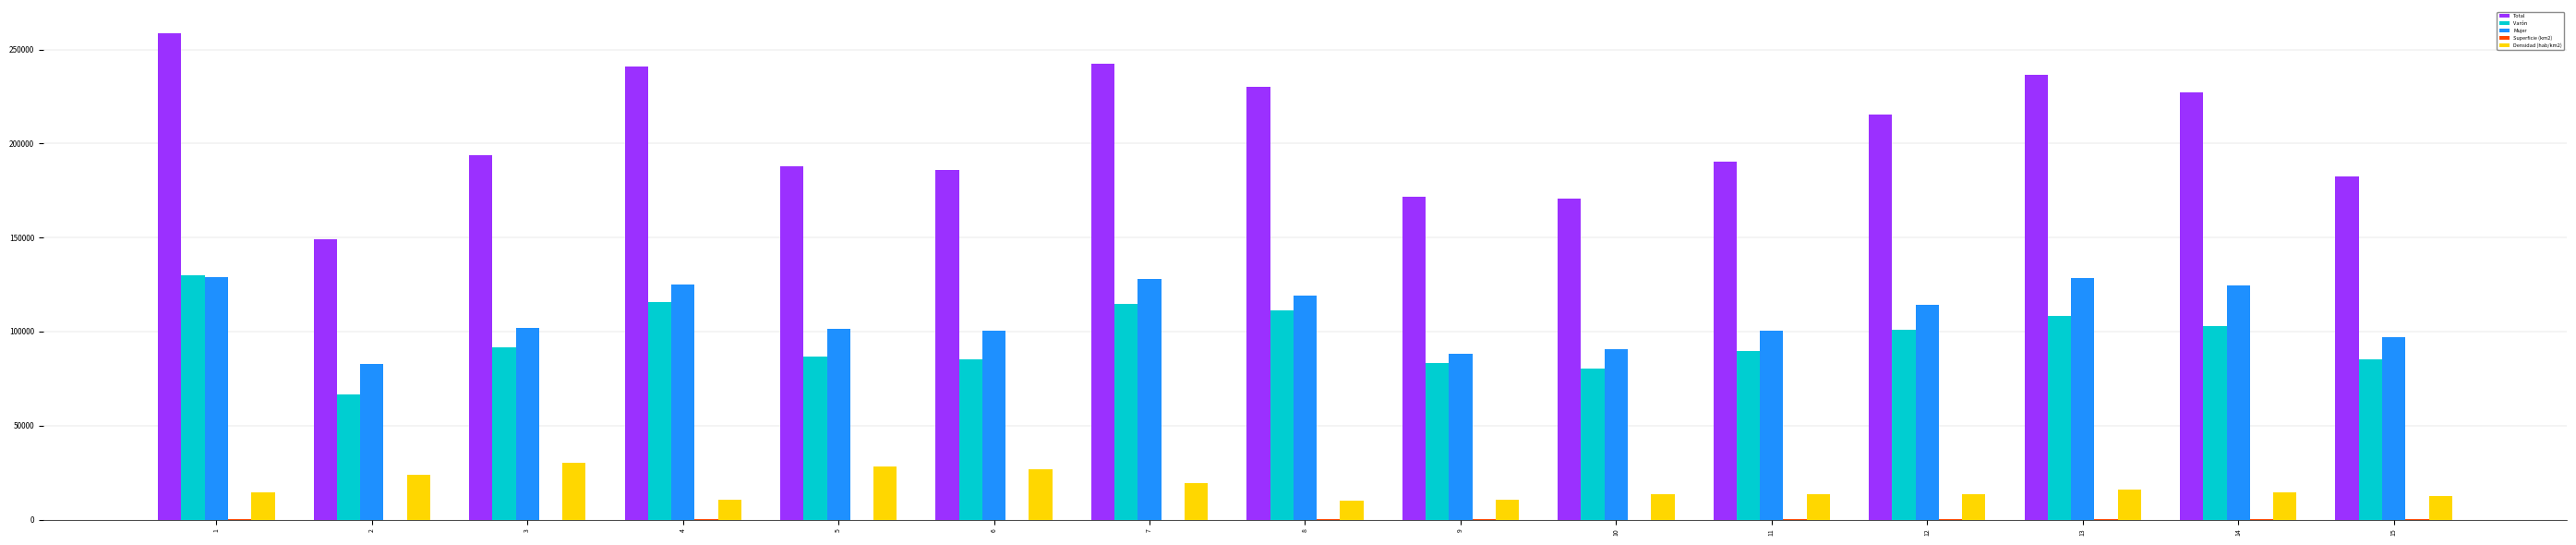

The value of Densidad (hab/km2) at 1 is 14441.2. True or false?

True